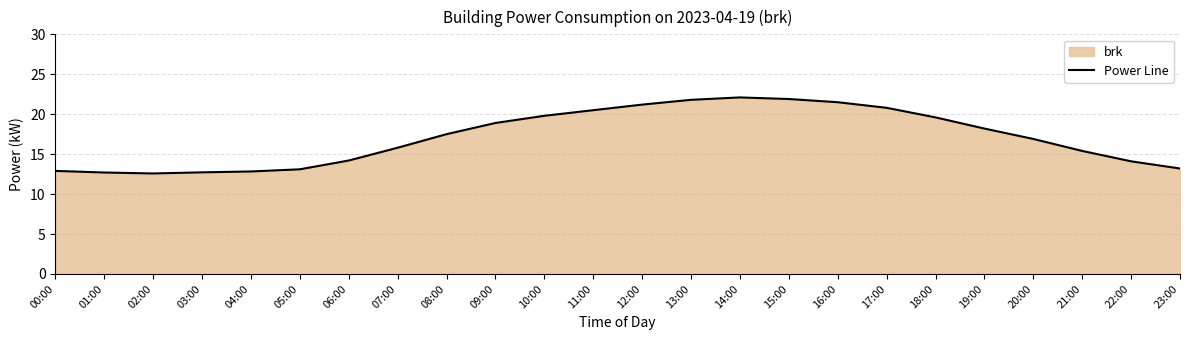

What is the change in value from 02:00 to 13:00?

+9.2